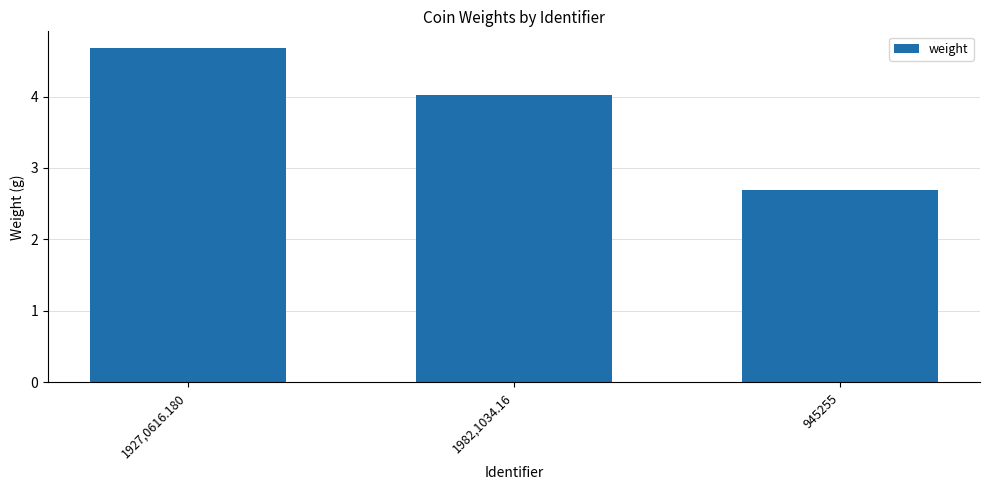

Reading right to left, what are all the values shown in this chart?

2.7	4.0	4.7